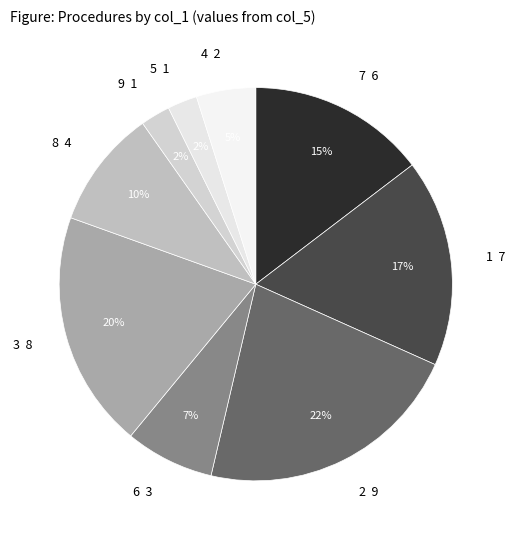

To the nearest percent, what is the difference between the largest and smallest slice percentages?

20%